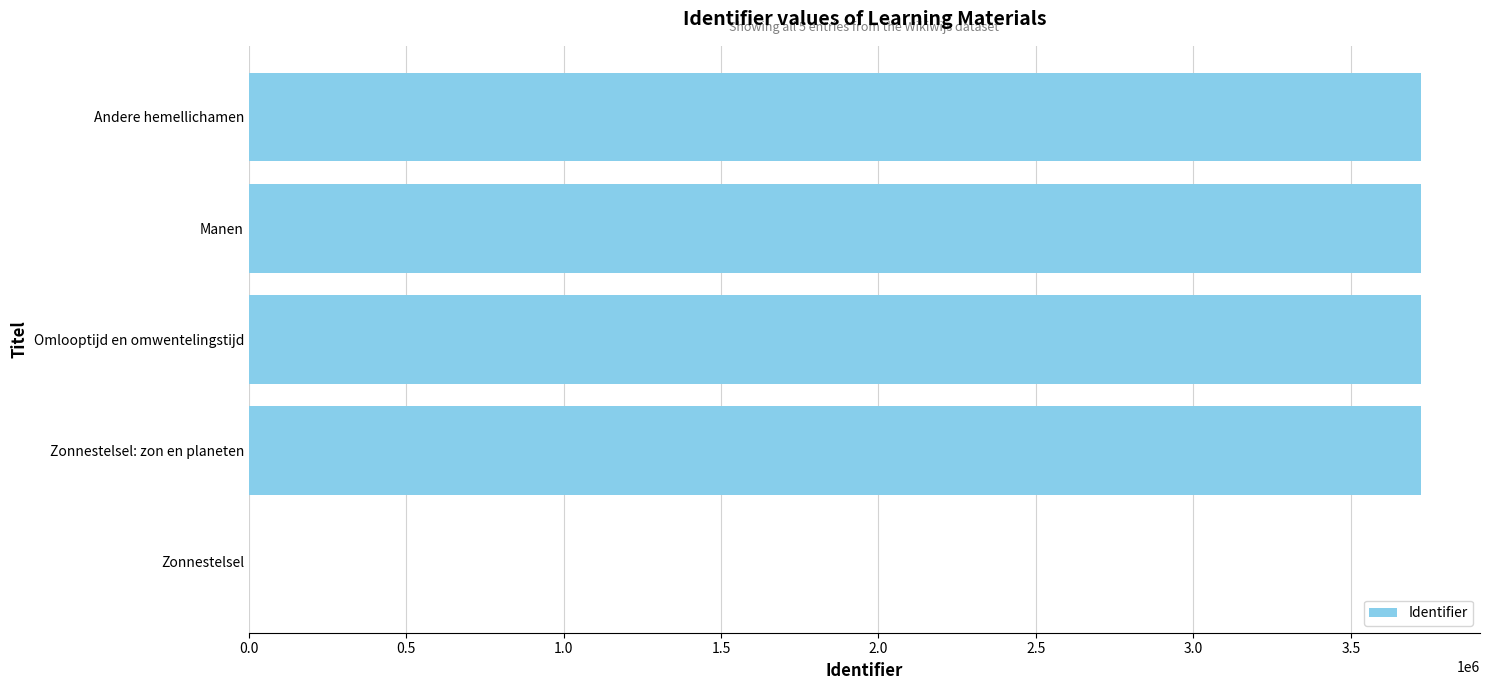

At which label is the value closest to 1862133?

Zonnestelsel: zon en planeten